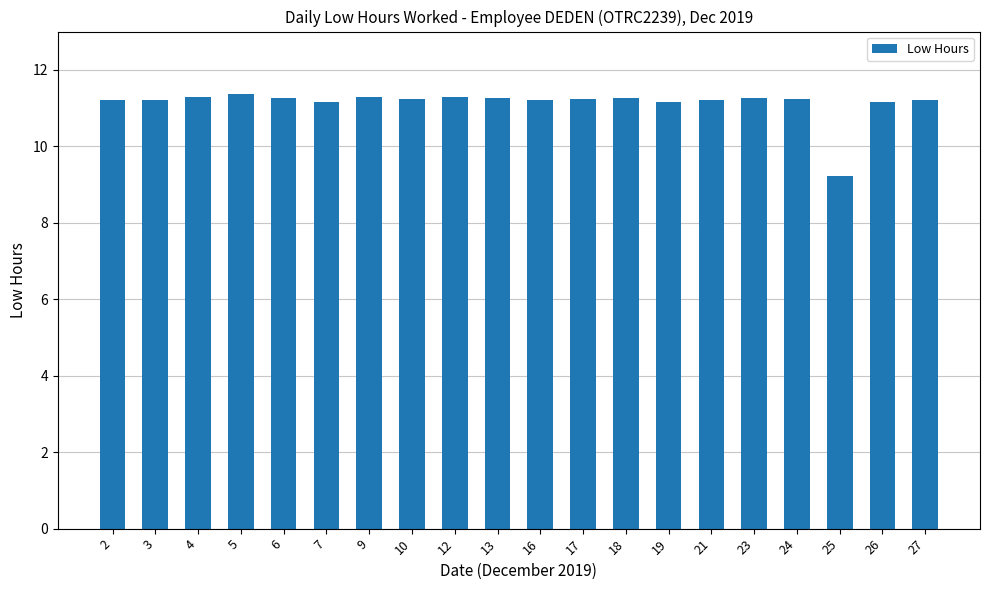

What is the approximate value at 6?

11.3